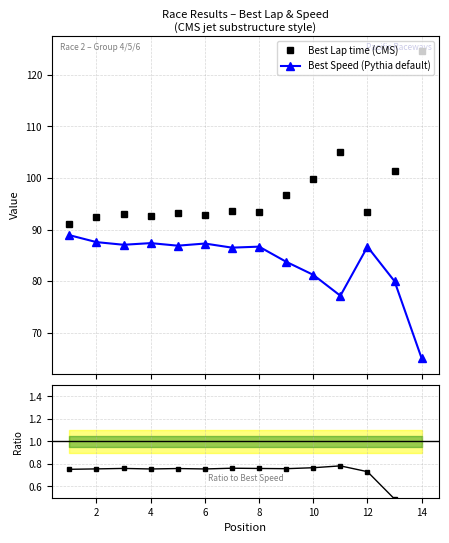

True or false: Best Lap time (CMS) and Best Speed (Pythia default) cross at least once.

False